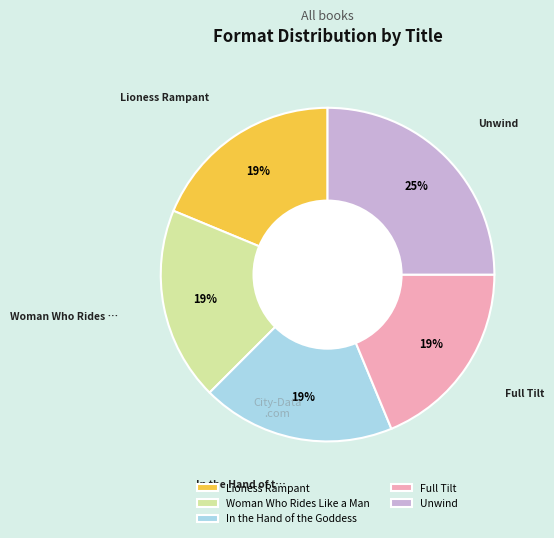

Which category has the biggest portion of the pie?

Unwind